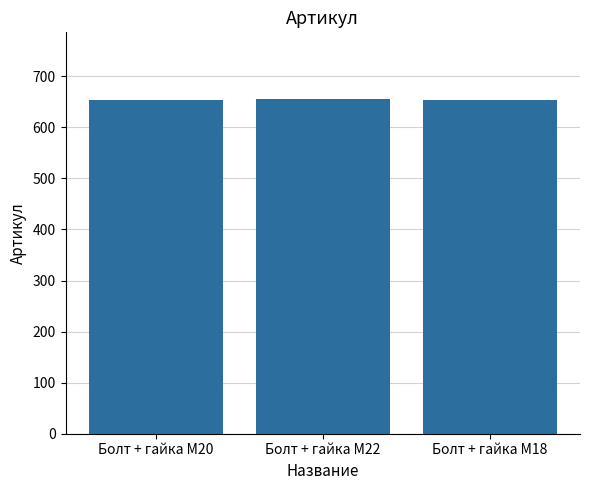

Approximately how many times larger is the value at Болт + гайка M20 compared to Болт + гайка M18?

1.0